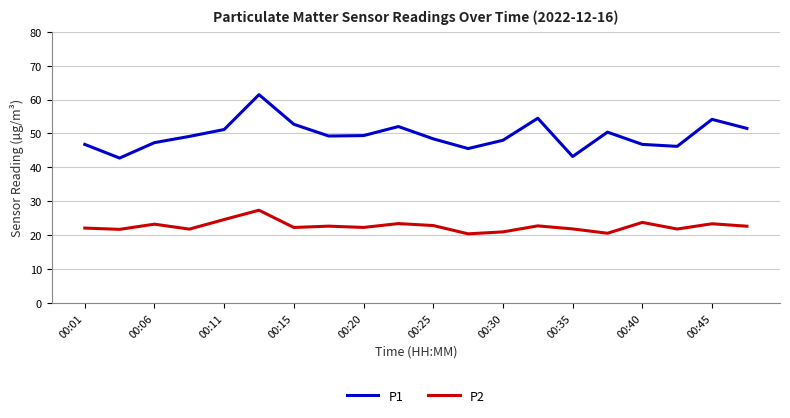

List the series in order of their peak value, highest first.

P1, P2